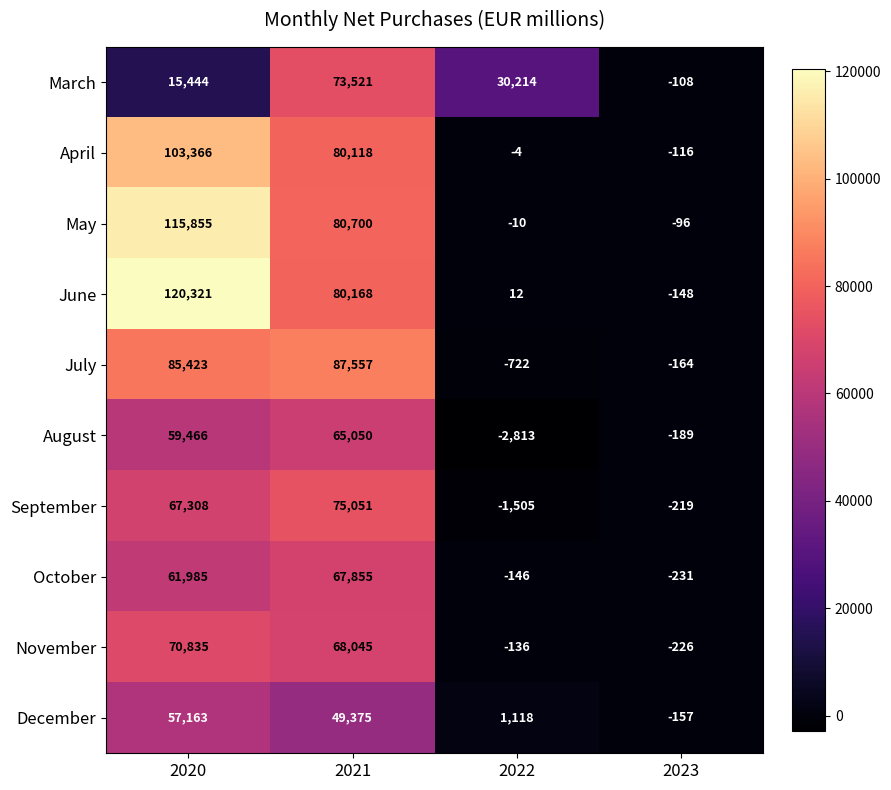

Count the number of data series in this chart.

10